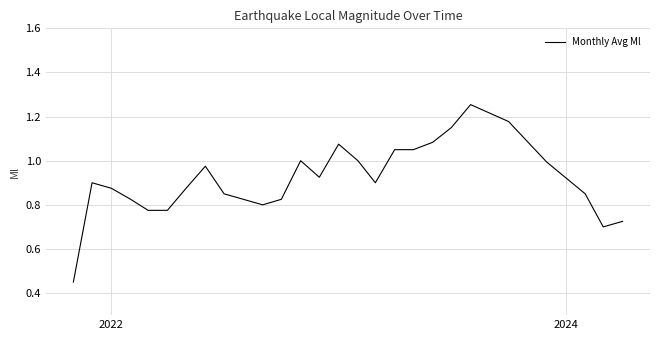

Reading left to right, extract all data points from this chart.

0.5	0.9	0.9	0.8	0.8	0.8	0.9	1.0	0.8	0.8	0.8	0.8	1.0	0.9	1.1	1.0	0.9	1.1	1.0	1.1	1.1	1.3	1.2	1.1	1.0	0.9	0.7	0.7